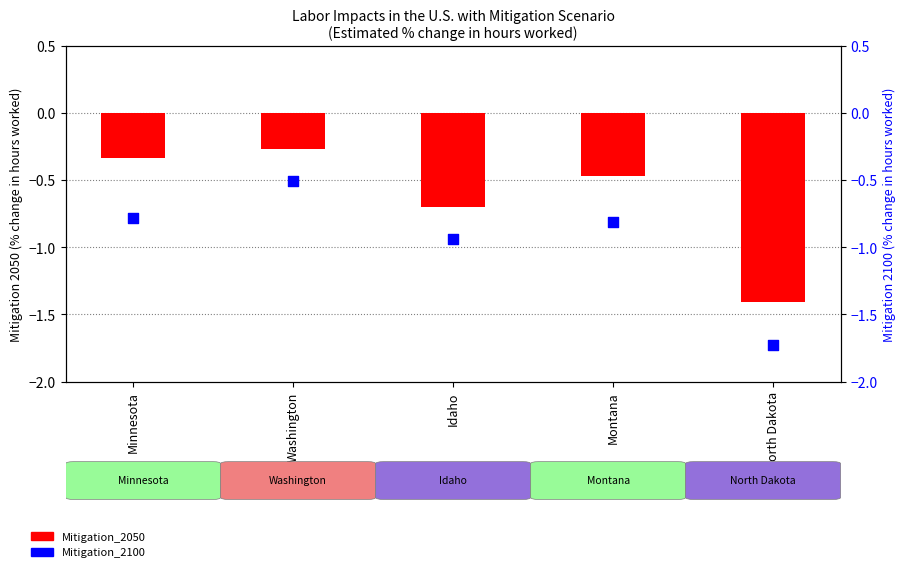

What is the total value across all series at North Dakota?

-3.1